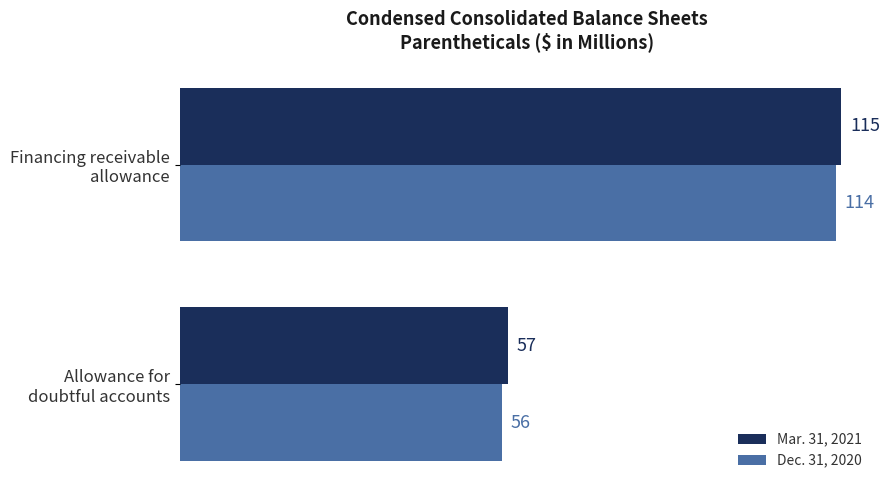

What is the average value of the Mar. 31, 2021 series?

86